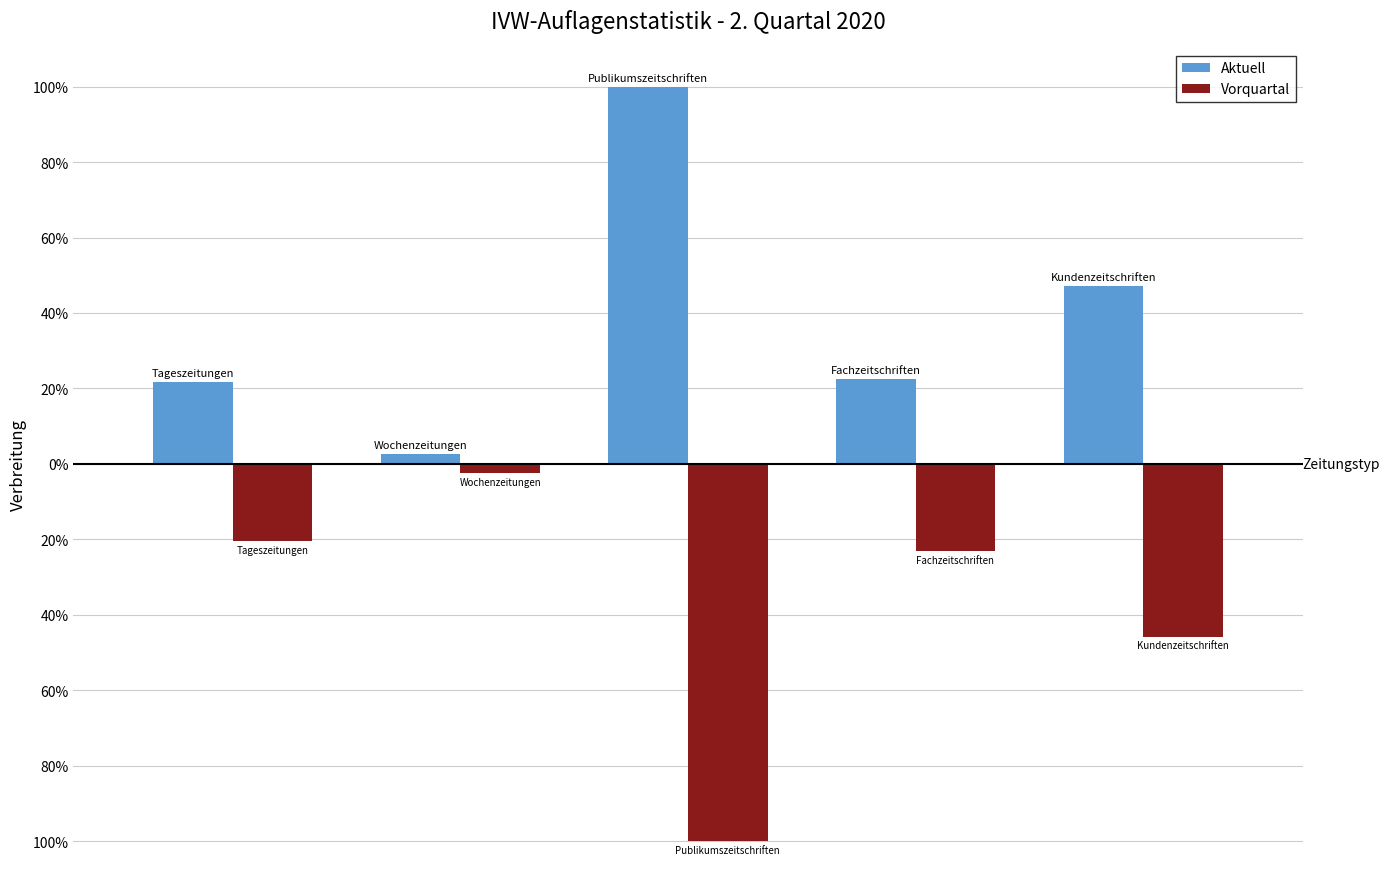

What are all the series names shown in the legend?

Aktuell, Vorquartal